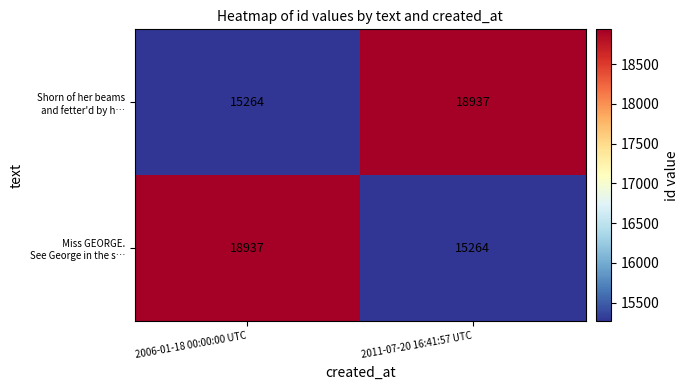

At how many categories does at least one series exceed 18096?

2